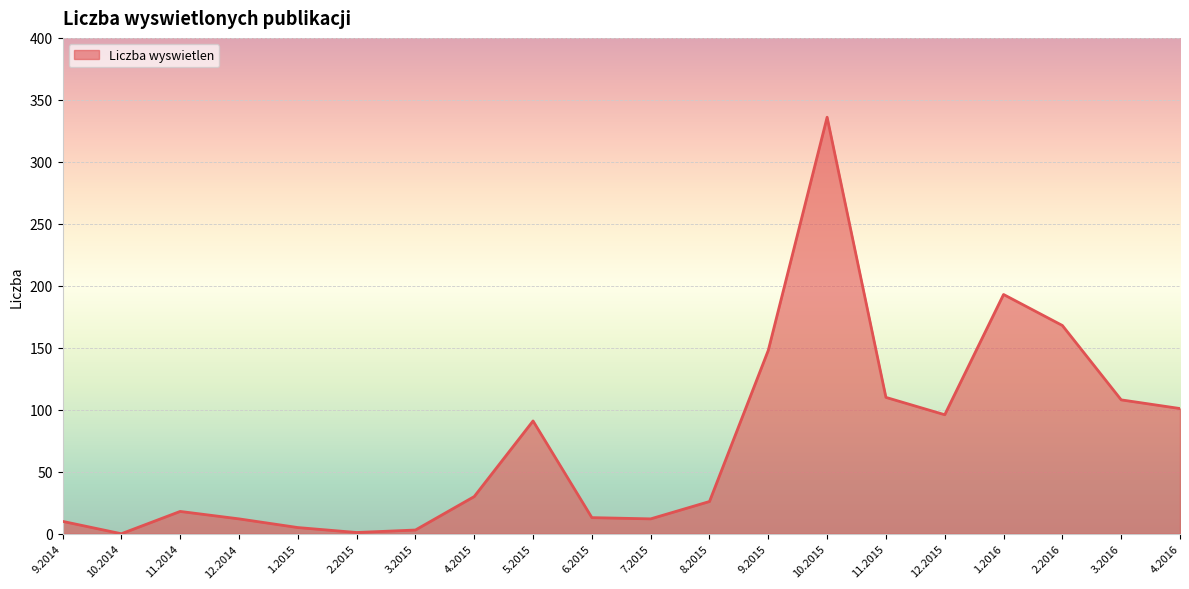

Is it true that the value at 10.2015 is 336?

True